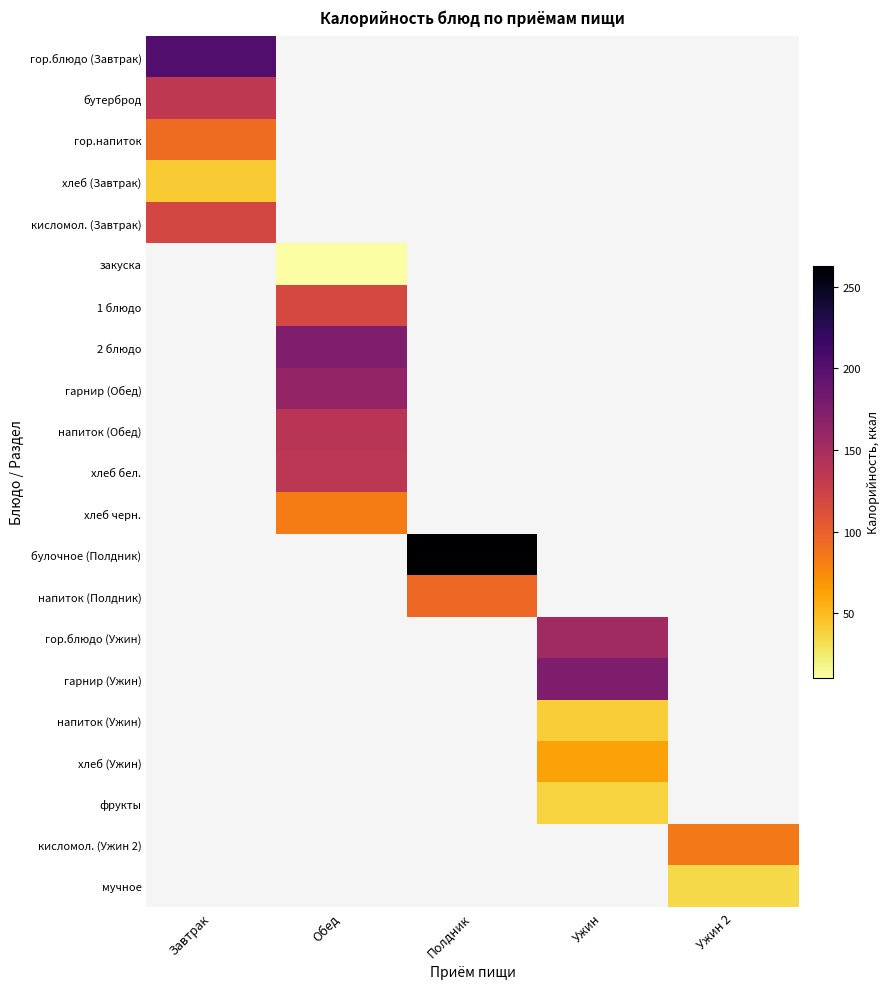

Count the number of categories in the chart.

5